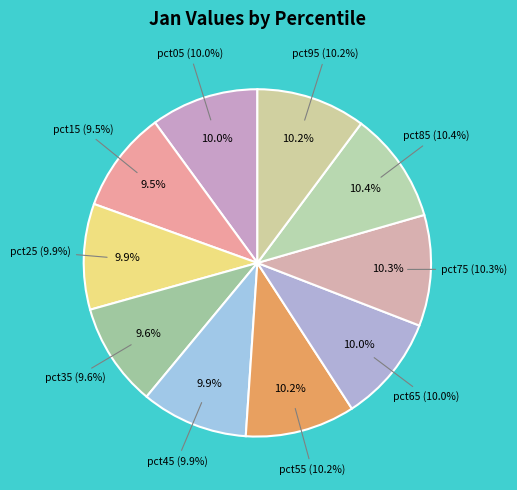

Approximately how many times larger is the value at pct35 compared to pct05?

1.0